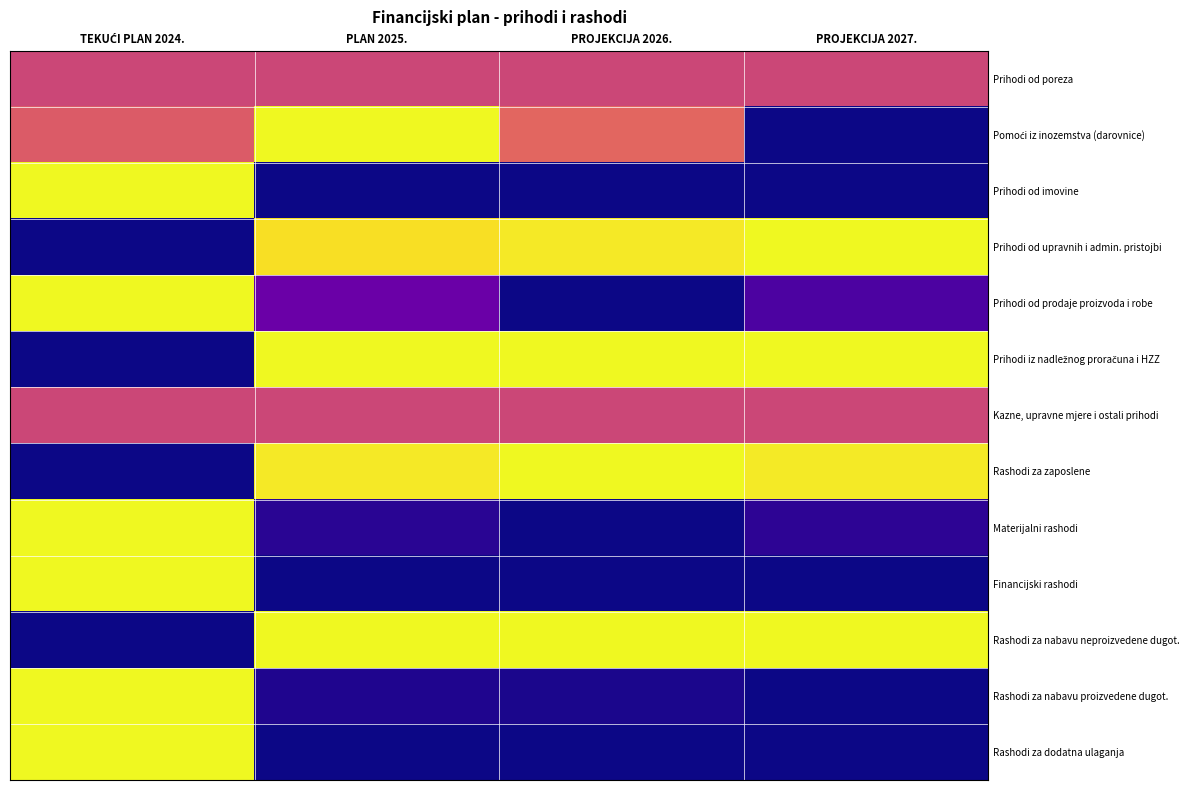

List the series in order of their peak value, highest first.

Pomoći iz inozemstva (darovnice), Prihodi od imovine, Prihodi od upravnih i admin. pristojbi, Prihodi od prodaje proizvoda i robe, Prihodi iz nadležnog proračuna i HZZ, Rashodi za zaposlene, Materijalni rashodi, Financijski rashodi, Rashodi za nabavu neproizvedene dugot., Rashodi za nabavu proizvedene dugot., Rashodi za dodatna ulaganja, Prihodi od poreza, Kazne, upravne mjere i ostali prihodi